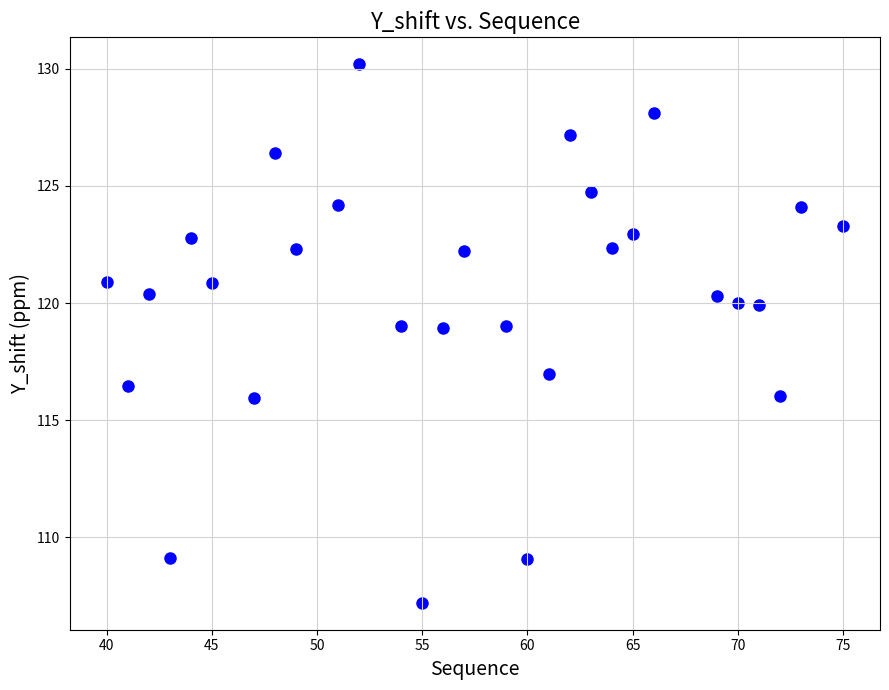

What is the range of Y values (max minus min)?

23.0